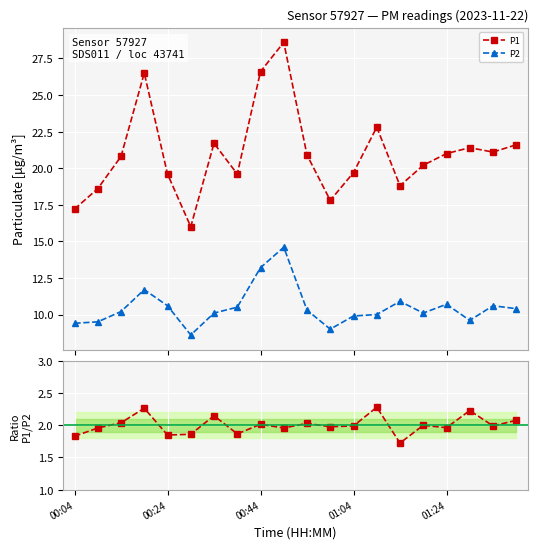

What is the highest value of the P1 series?

28.6